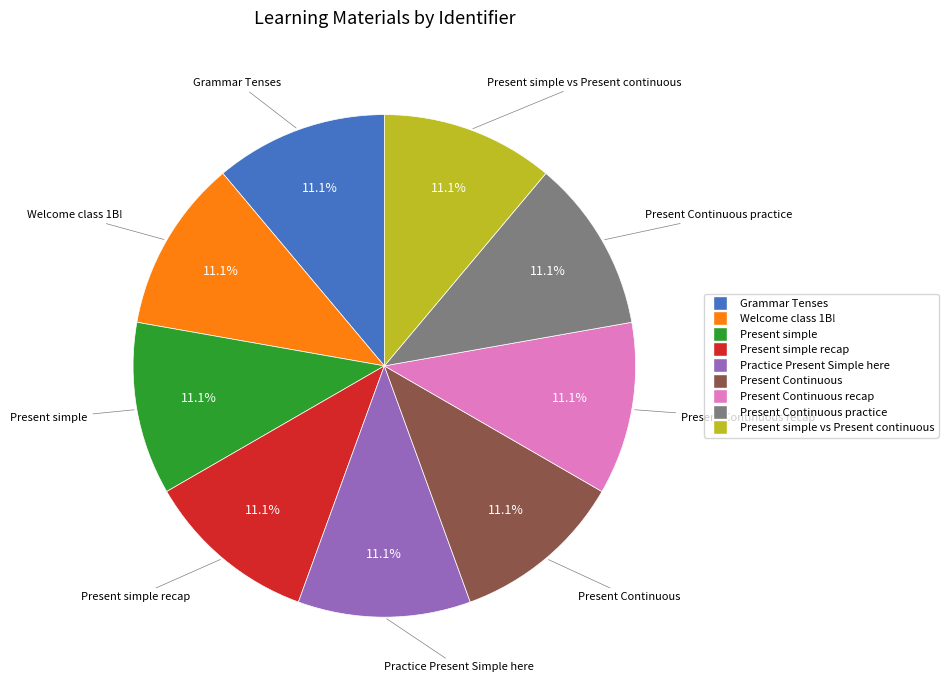

Is there any slice that represents more than half of the pie?

No